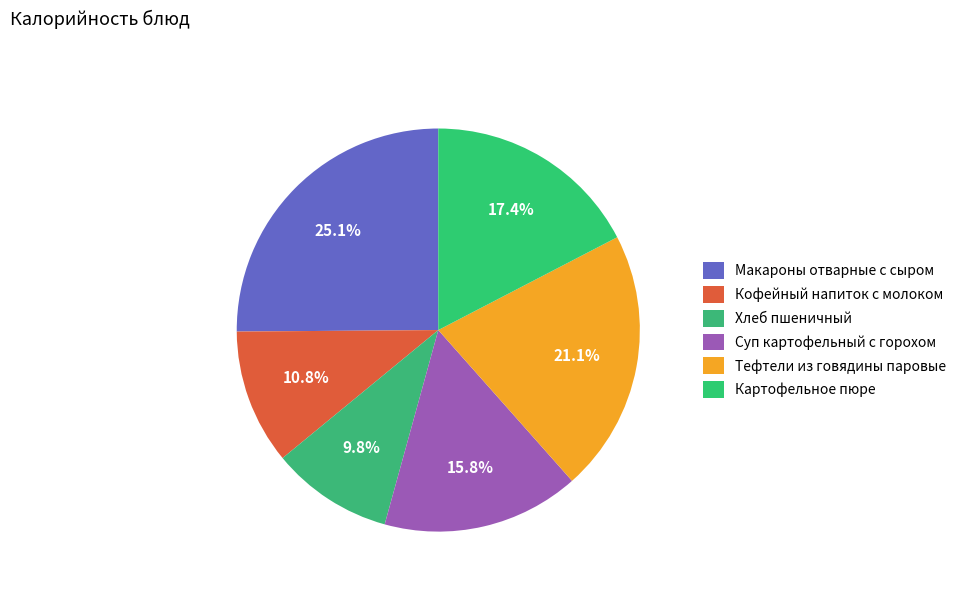

To the nearest percent, what is the difference between the Тефтели из говядины паровые and Макароны отварные с сыром slice percentages?

4%